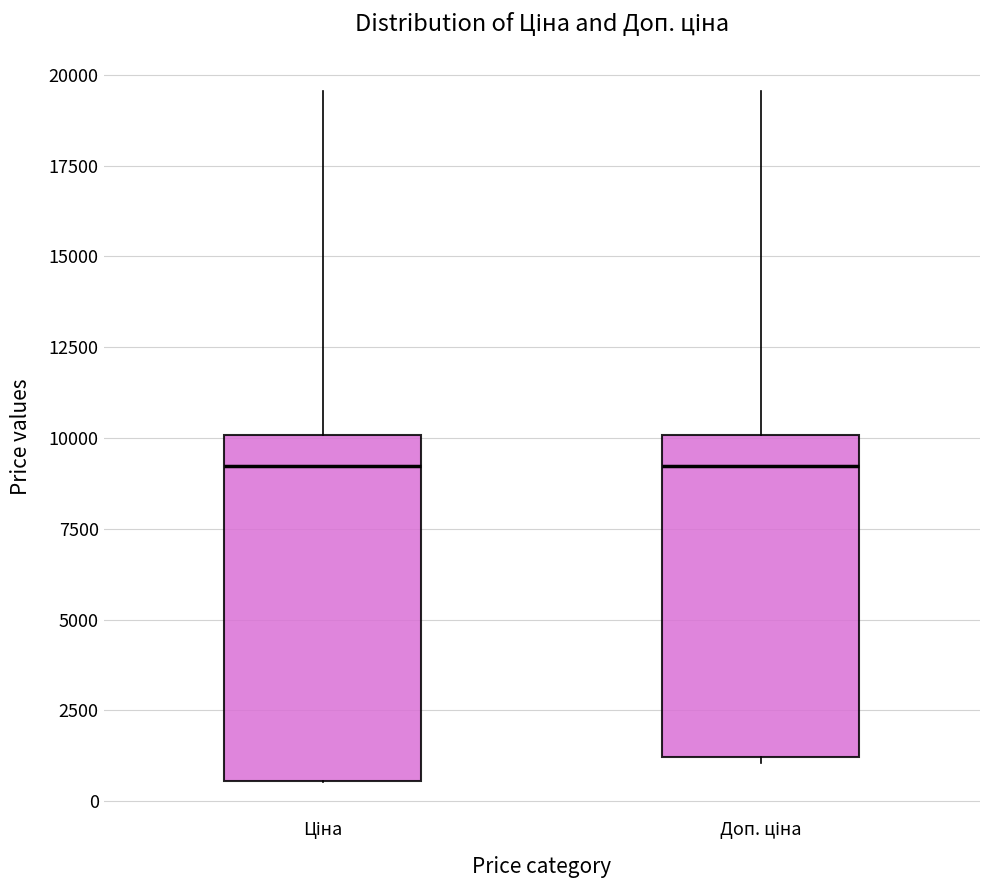

Reading left to right, transcribe this box plot: for each box, give where its median line is, the range the box spans, and where its two whiskers end, as read against the y-axis. The values are not printed on the chart, so give them approximately, as read against the axis.

Ціна: median 9000, box 500 to 10000, whiskers 500 to 19500
Доп. ціна: median 9000, box 1000 to 10000, whiskers 1000 (just below the box's lower edge) to 19500